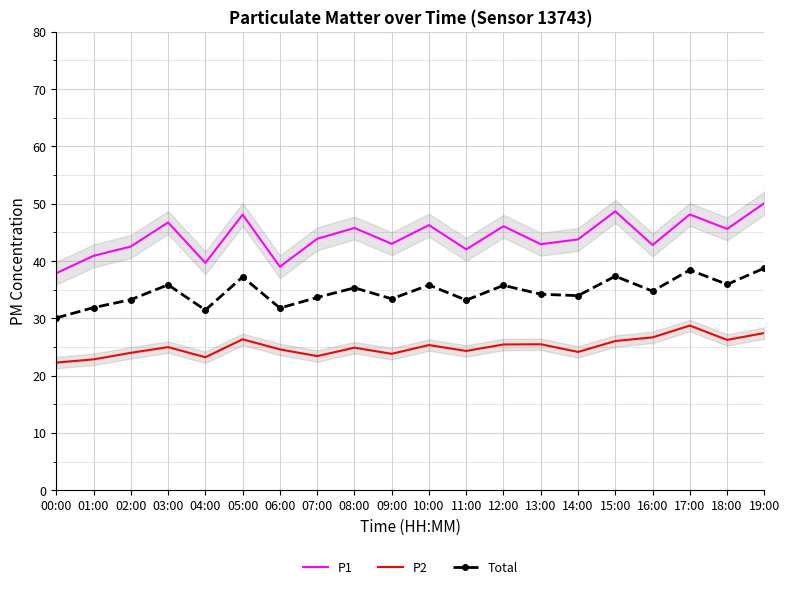

List the series in order of their peak value, lowest first.

P2, Total, P1